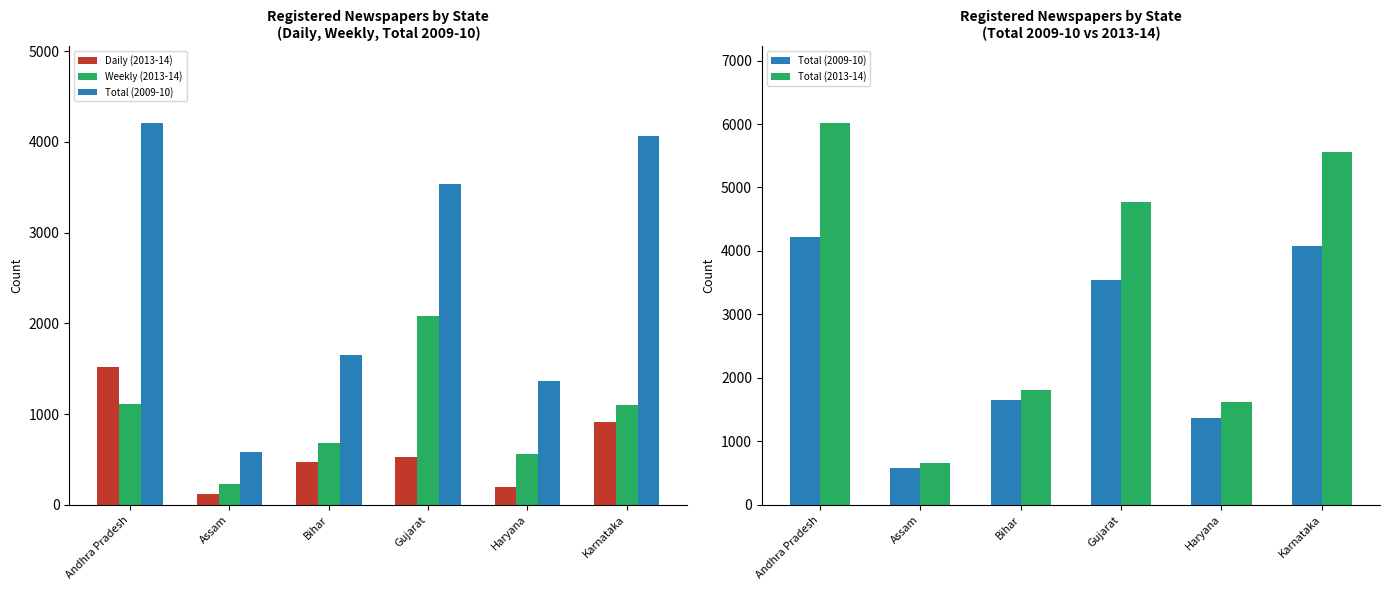

What is the sum of all Total (2009-10) values?

15413